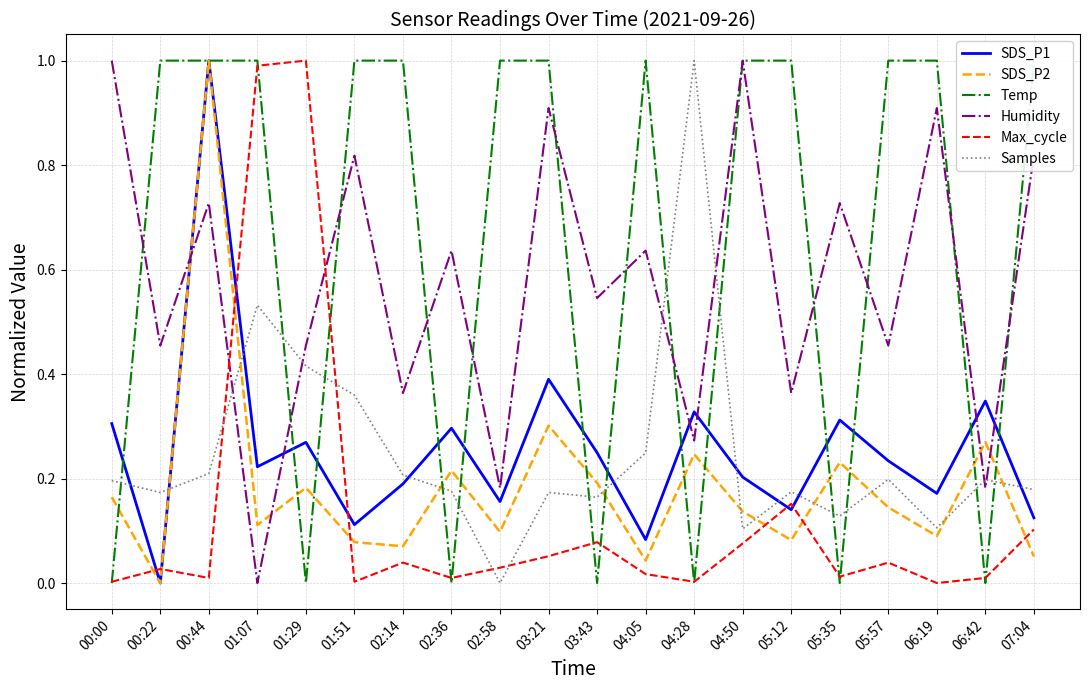

Reading right to left, extract all data points from this chart.

SDS_P1: 07:04=0.1	06:42=0.3	06:19=0.2	05:57=0.2	05:35=0.3	05:12=0.1	04:50=0.2	04:28=0.3	04:05=0.1	03:43=0.2	03:21=0.4	02:58=0.2	02:36=0.3	02:14=0.2	01:51=0.1	01:29=0.3	01:07=0.2	00:44=1.0	00:22=0.0	00:00=0.3
SDS_P2: 07:04=0.1	06:42=0.3	06:19=0.1	05:57=0.1	05:35=0.2	05:12=0.1	04:50=0.1	04:28=0.2	04:05=0.0	03:43=0.2	03:21=0.3	02:58=0.1	02:36=0.2	02:14=0.1	01:51=0.1	01:29=0.2	01:07=0.1	00:44=1.0	00:22=0.0	00:00=0.2
Temp: 07:04=1.0	06:42=0.0	06:19=1.0	05:57=1.0	05:35=0.0	05:12=1.0	04:50=1.0	04:28=0.0	04:05=1.0	03:43=0.0	03:21=1.0	02:58=1.0	02:36=0.0	02:14=1.0	01:51=1.0	01:29=0.0	01:07=1.0	00:44=1.0	00:22=1.0	00:00=0.0
Humidity: 07:04=0.8	06:42=0.2	06:19=0.9	05:57=0.5	05:35=0.7	05:12=0.4	04:50=1.0	04:28=0.3	04:05=0.6	03:43=0.5	03:21=0.9	02:58=0.2	02:36=0.6	02:14=0.4	01:51=0.8	01:29=0.5	01:07=0.0	00:44=0.7	00:22=0.5	00:00=1.0
Max_cycle: 07:04=0.1	06:42=0.0	06:19=0.0	05:57=0.0	05:35=0.0	05:12=0.2	04:50=0.1	04:28=0.0	04:05=0.0	03:43=0.1	03:21=0.1	02:58=0.0	02:36=0.0	02:14=0.0	01:51=0.0	01:29=1.0	01:07=1.0	00:44=0.0	00:22=0.0	00:00=0.0
Samples: 07:04=0.2	06:42=0.2	06:19=0.1	05:57=0.2	05:35=0.1	05:12=0.2	04:50=0.1	04:28=1.0	04:05=0.2	03:43=0.2	03:21=0.2	02:58=0.0	02:36=0.2	02:14=0.2	01:51=0.4	01:29=0.4	01:07=0.5	00:44=0.2	00:22=0.2	00:00=0.2